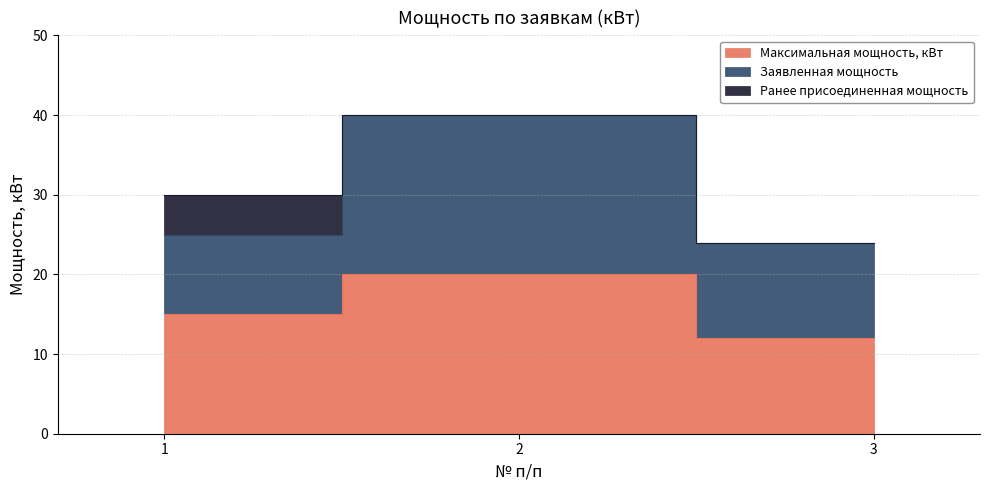

What are all the series names shown in the legend?

Максимальная мощность, кВт, Заявленная мощность, Ранее присоединенная мощность